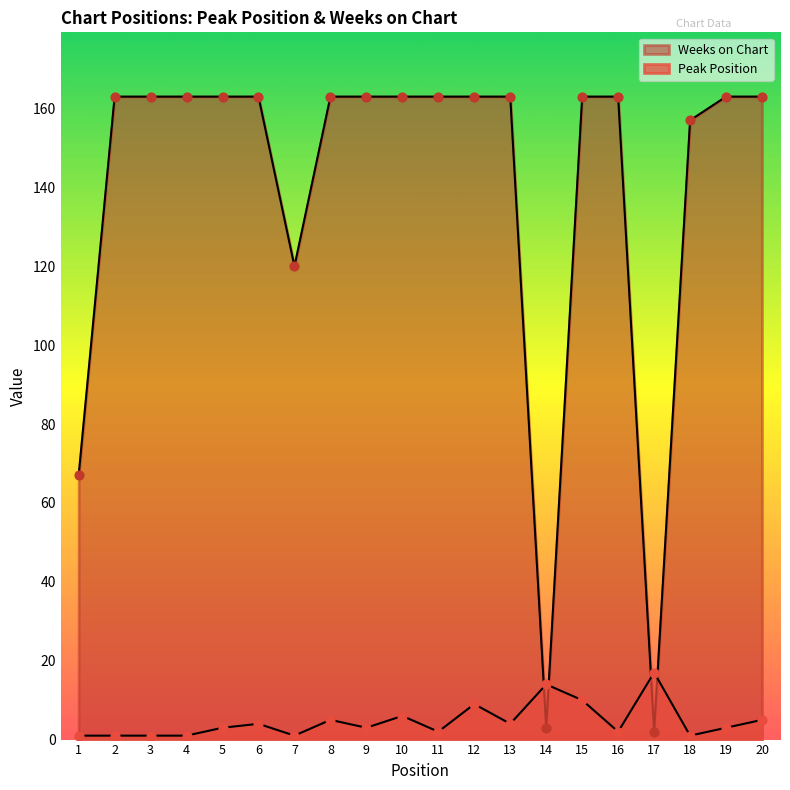

At which category is the sum across all series the highest?

15